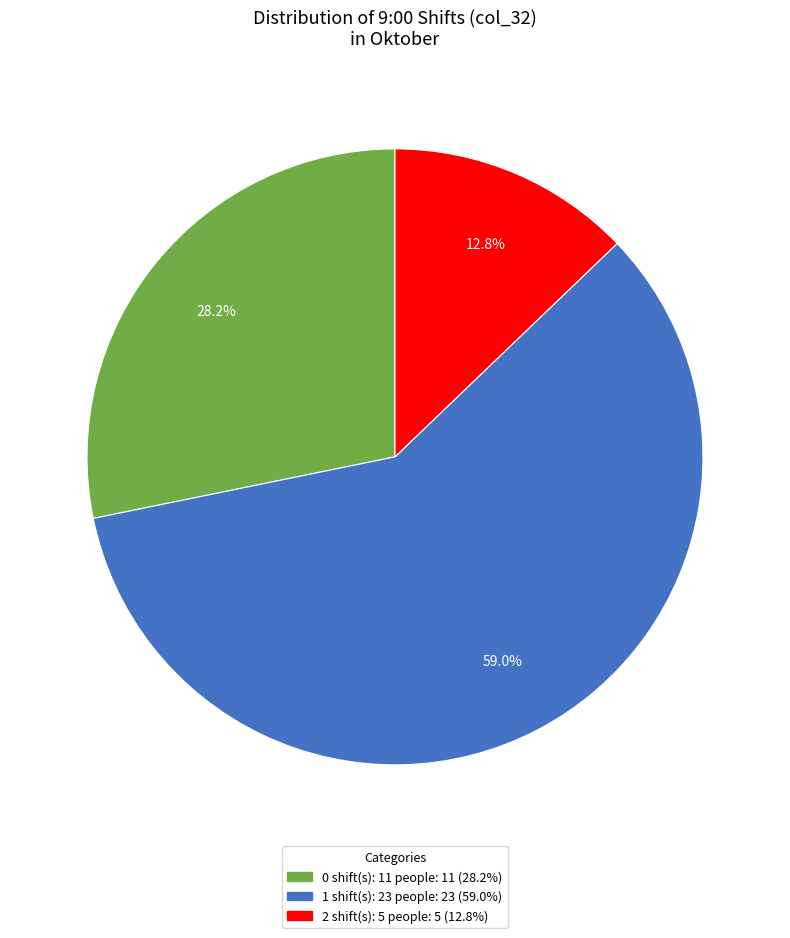

Is there any slice that represents more than half of the pie?

Yes